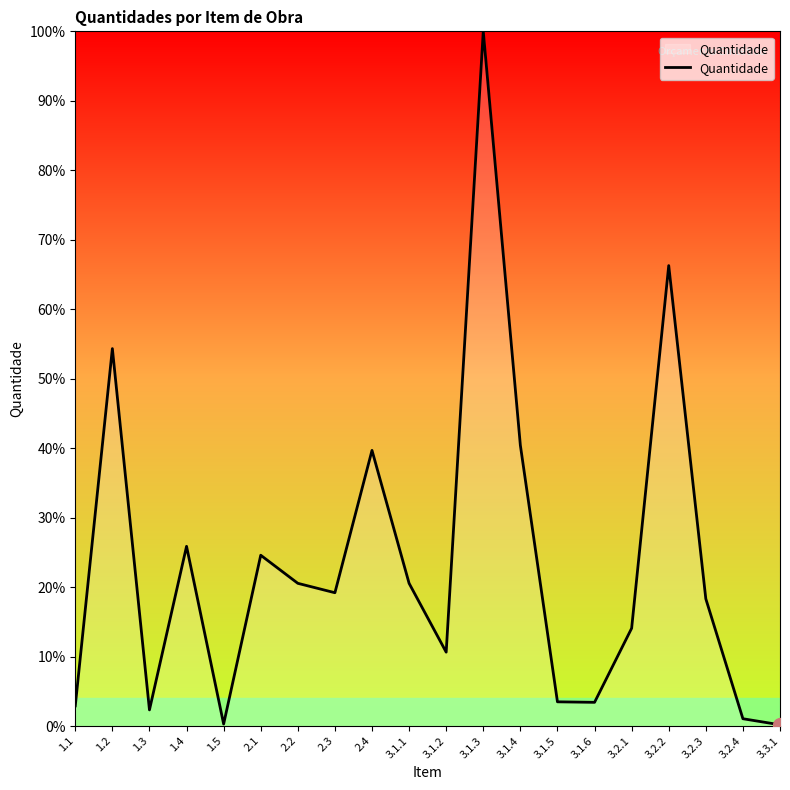

What position from the right is 1.3?

18